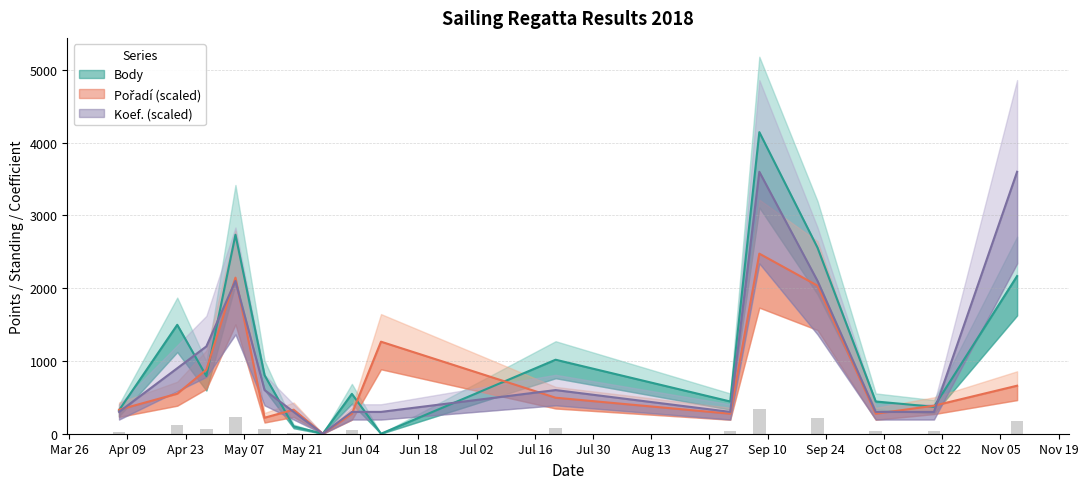

Reading right to left, list all the values displayed in this chart.

Body: 2018-11-09=2167	2018-10-20=370	2018-10-06=443	2018-09-22=2557	2018-09-08=4145	2018-09-01=443	2018-07-21=1017	2018-06-09=0	2018-06-02=548	2018-05-26=0	2018-05-19=101	2018-05-12=804	2018-05-05=2735	2018-04-28=792	2018-04-21=1497	2018-04-07=323
Pořadí: 2018-11-09=660	2018-10-20=385	2018-10-06=275	2018-09-22=2035	2018-09-08=2475	2018-09-01=275	2018-07-21=495	2018-06-09=1265	2018-06-02=275	2018-05-26=0	2018-05-19=330	2018-05-12=220	2018-05-05=2145	2018-04-28=880	2018-04-21=550	2018-04-07=330
Koef.: 2018-11-09=3600	2018-10-20=300	2018-10-06=300	2018-09-22=2100	2018-09-08=3600	2018-09-01=300	2018-07-21=600	2018-06-09=300	2018-06-02=300	2018-05-26=0	2018-05-19=300	2018-05-12=600	2018-05-05=2100	2018-04-28=1200	2018-04-21=900	2018-04-07=300